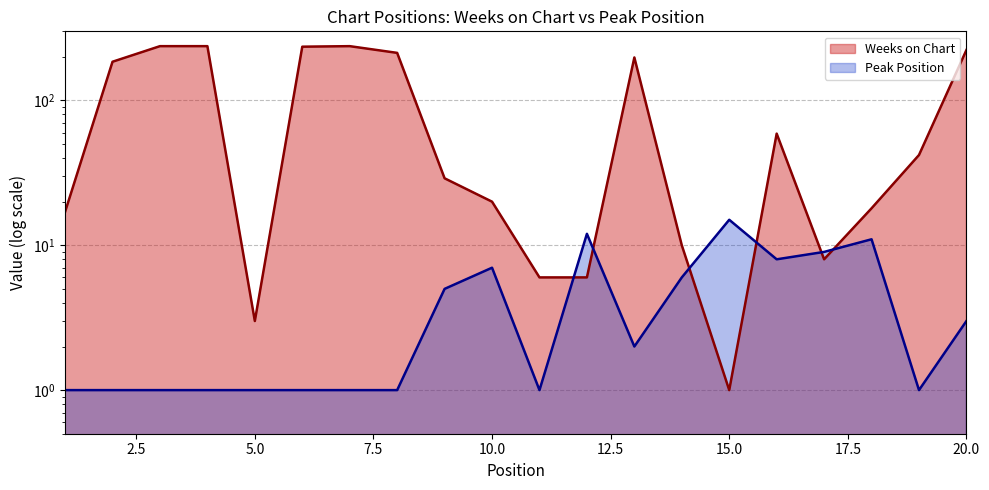

Reading right to left, what are all the values shown in this chart?

Weeks on Chart: 223	42	18	8	59	1	10	198	6	6	20	29	213	237	235	3	237	237	185	17
Peak Position: 3	1	11	9	8	15	6	2	12	1	7	5	1	1	1	1	1	1	1	1